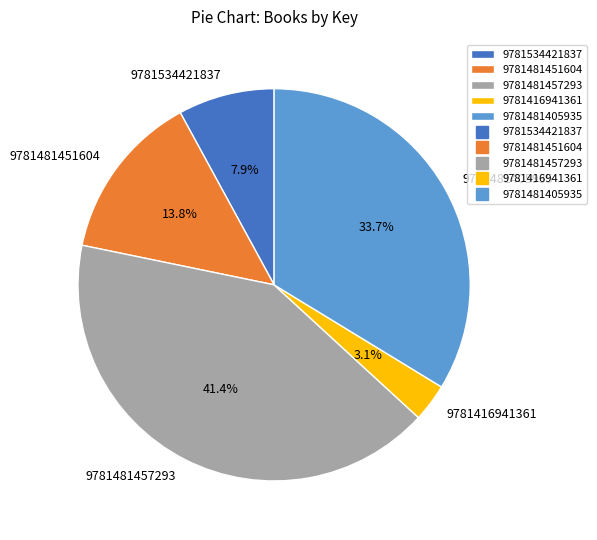

Between 9781534421837 and 9781481451604, which is larger?

9781481451604